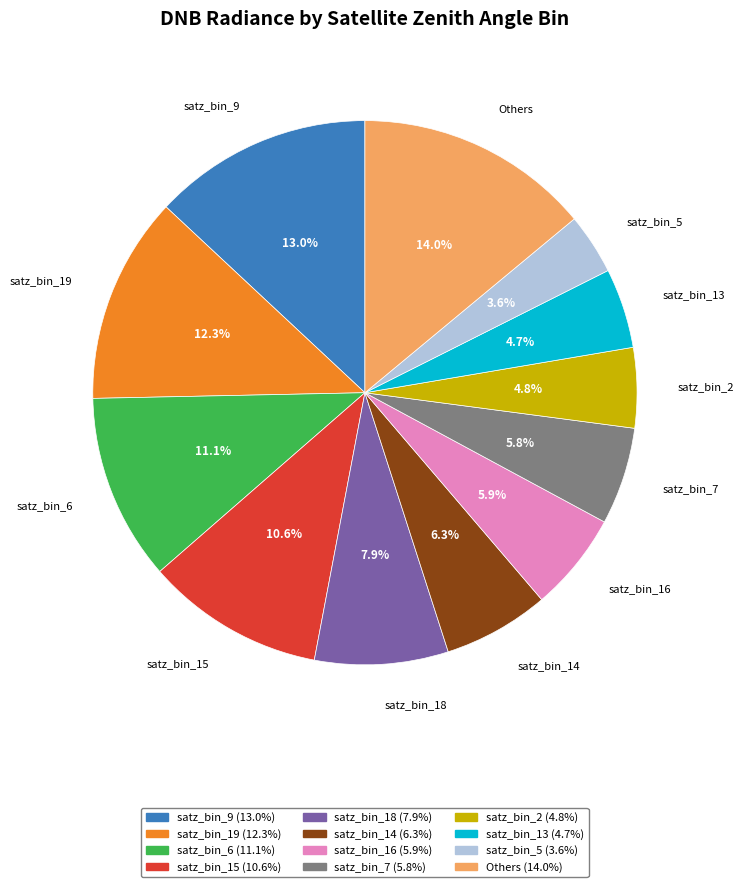

Approximately how many times larger is the value at satz_bin_13 compared to satz_bin_5?

1.3